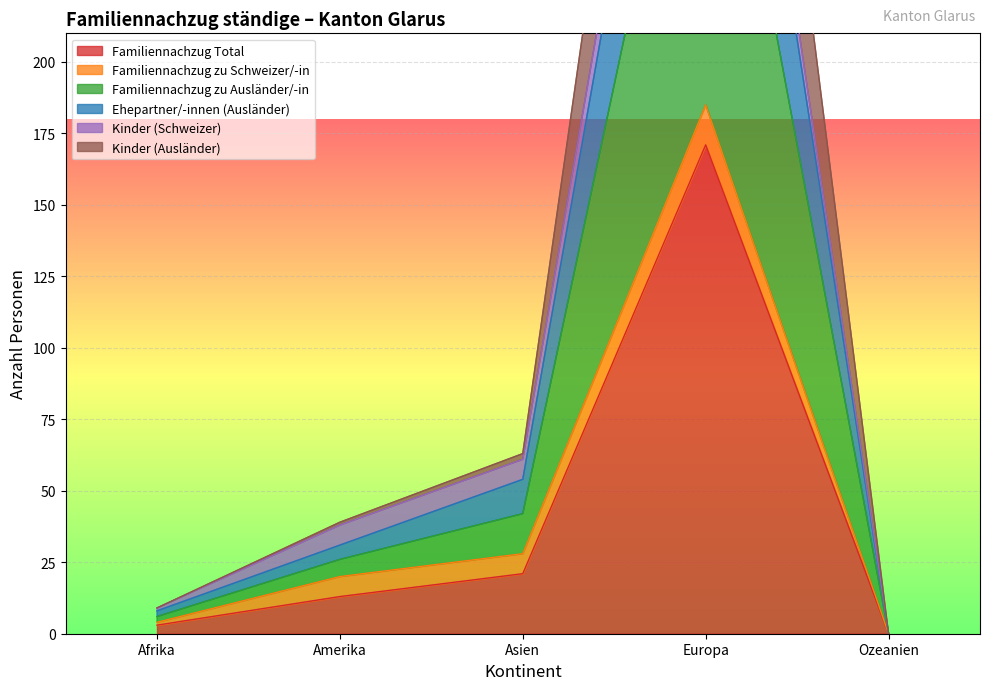

What is the difference between the second highest and second lowest values in the Familiennachzug zu Ausländer/-in series?

36